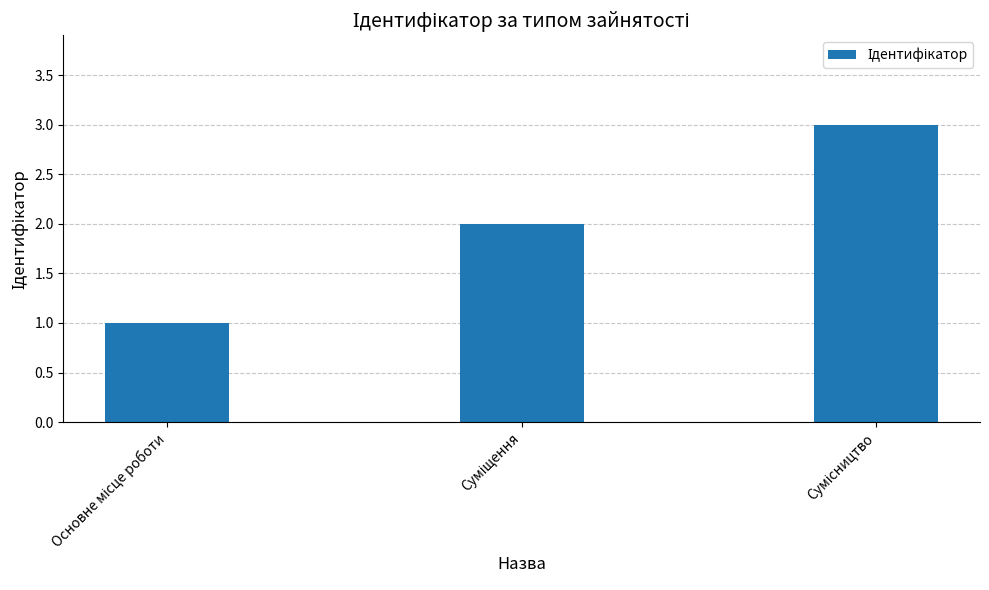

What is the greatest value displayed?

3